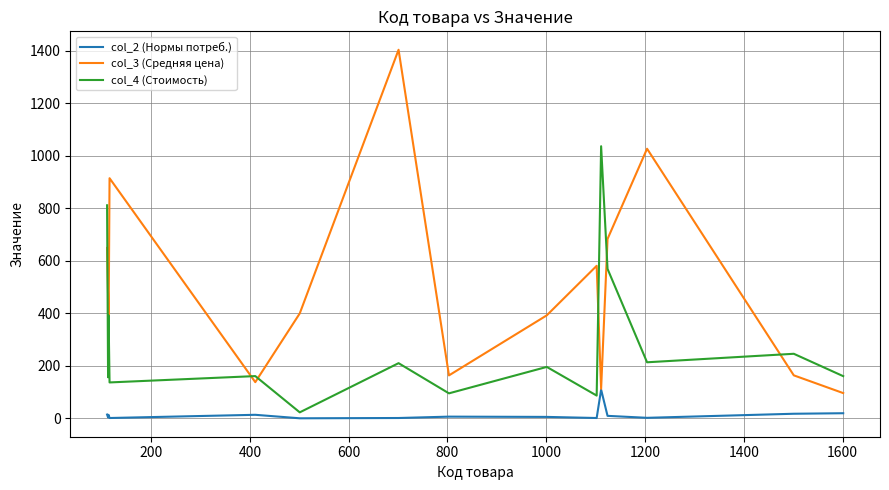

At how many categories does at least one series exceed 347?

11